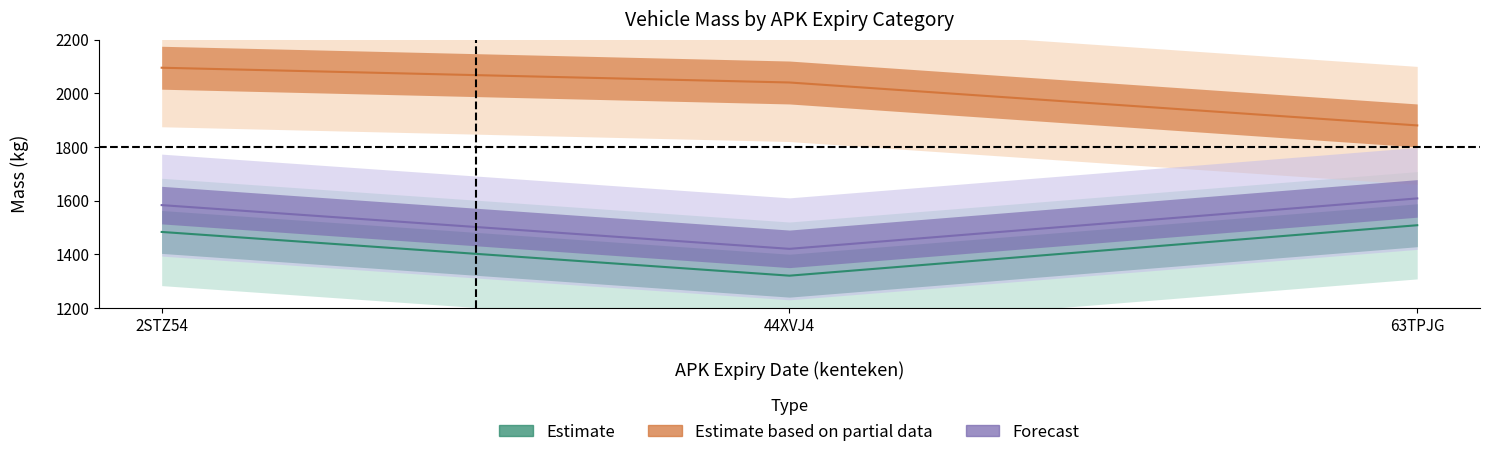

Which label corresponds to the largest value in the chart?

2STZ54